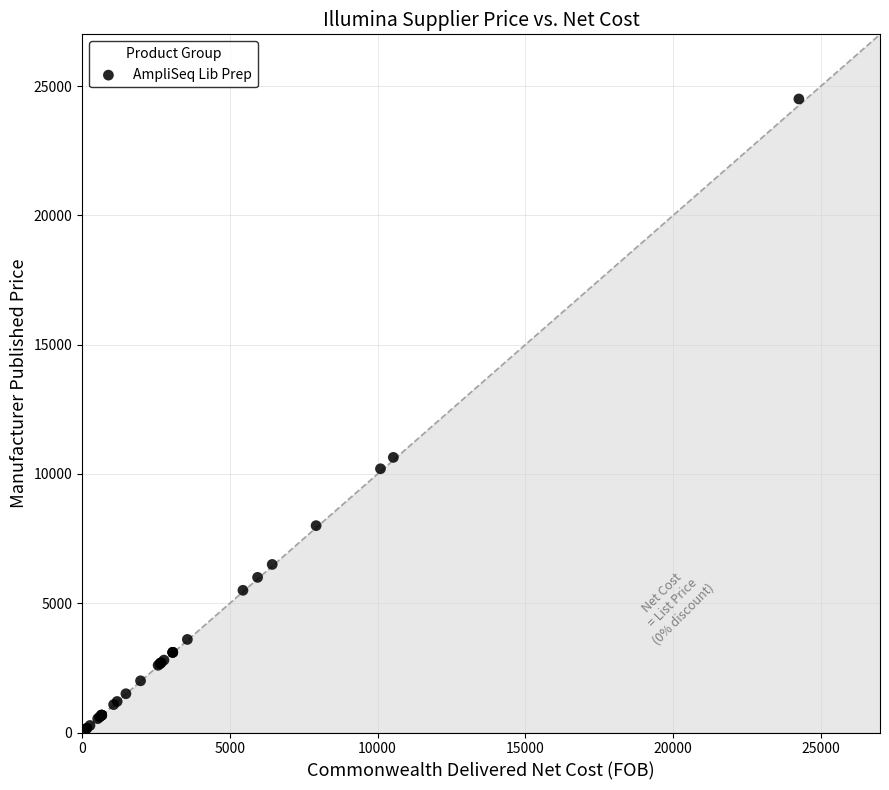

What Y value in the scatter plot is closest to 12325?

10640